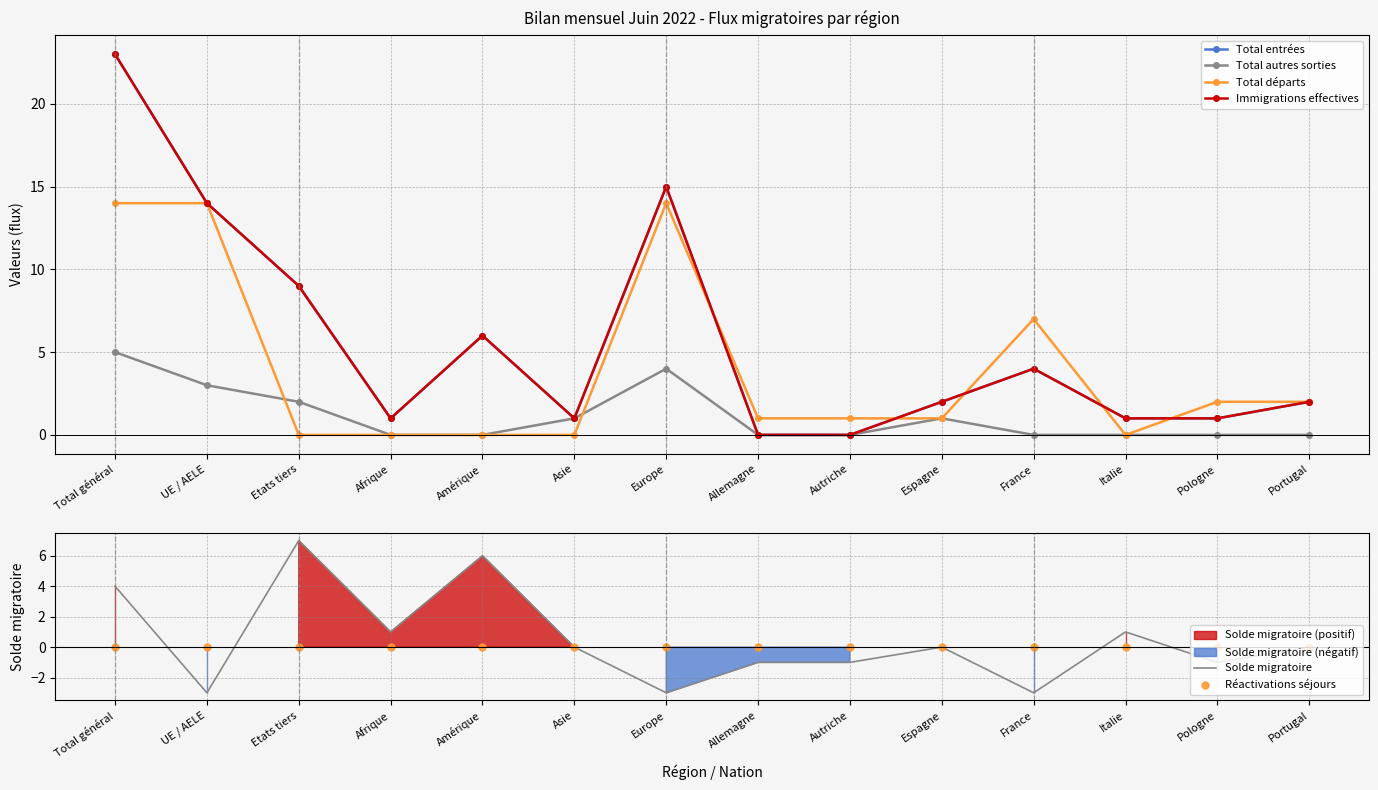

Which series has the largest range (max minus min)?

Total entrées